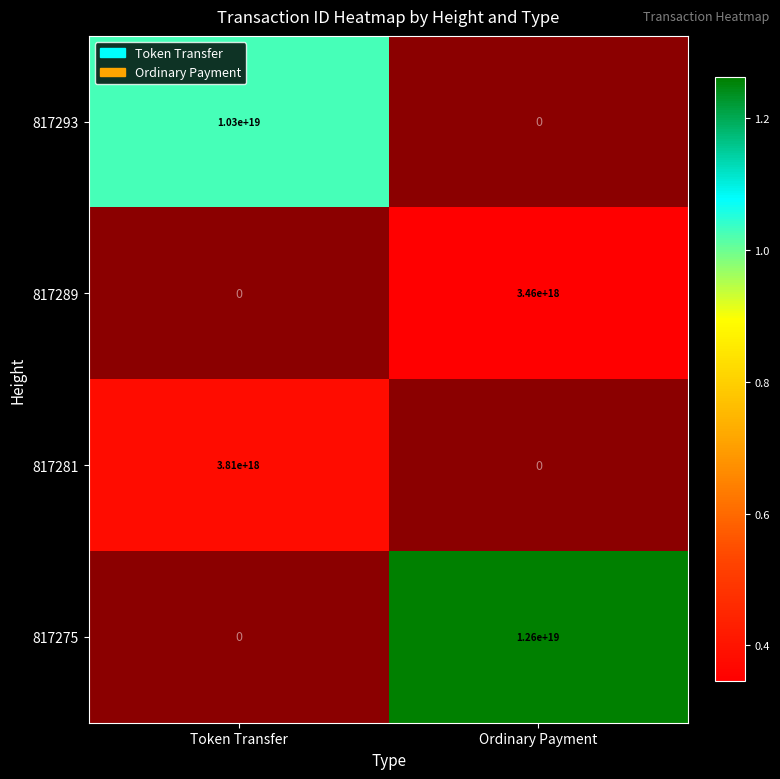

The 817289 series shows 3460000000000000000 at Ordinary Payment. True or false?

True